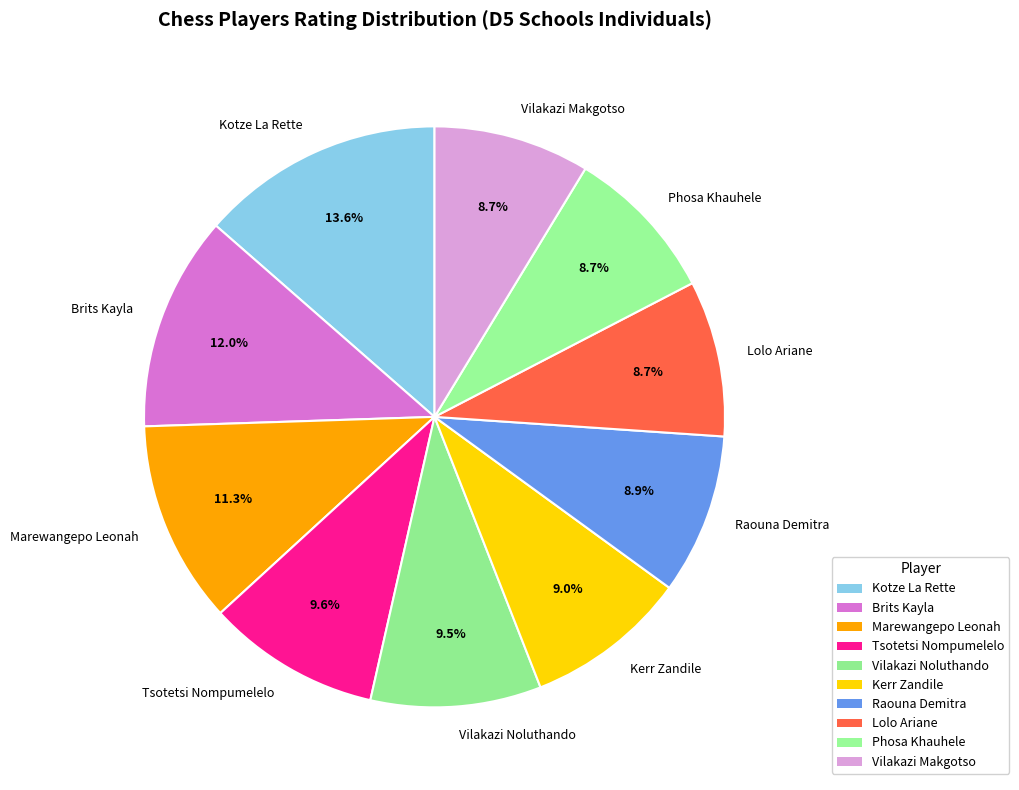

How many slices are in this pie chart?

10